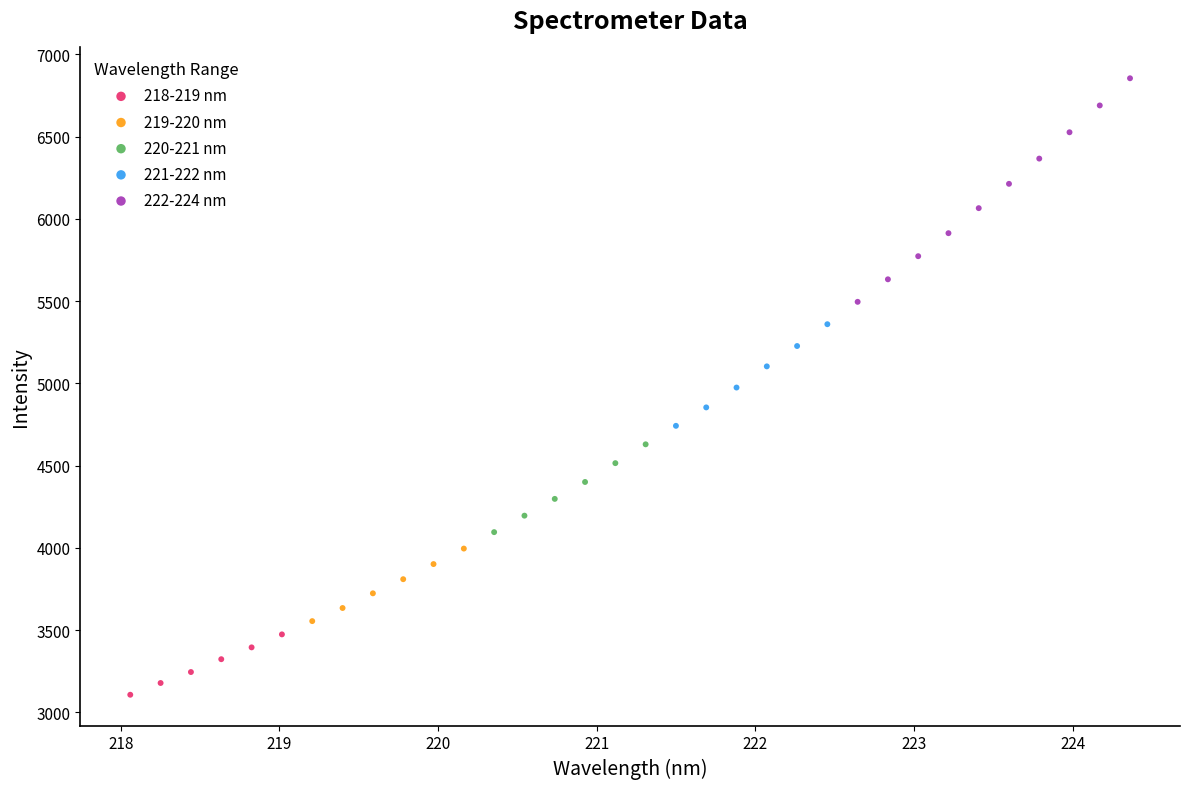

What are all the series names shown in the legend?

218-219 nm, 219-220 nm, 220-221 nm, 221-222 nm, 222-224 nm